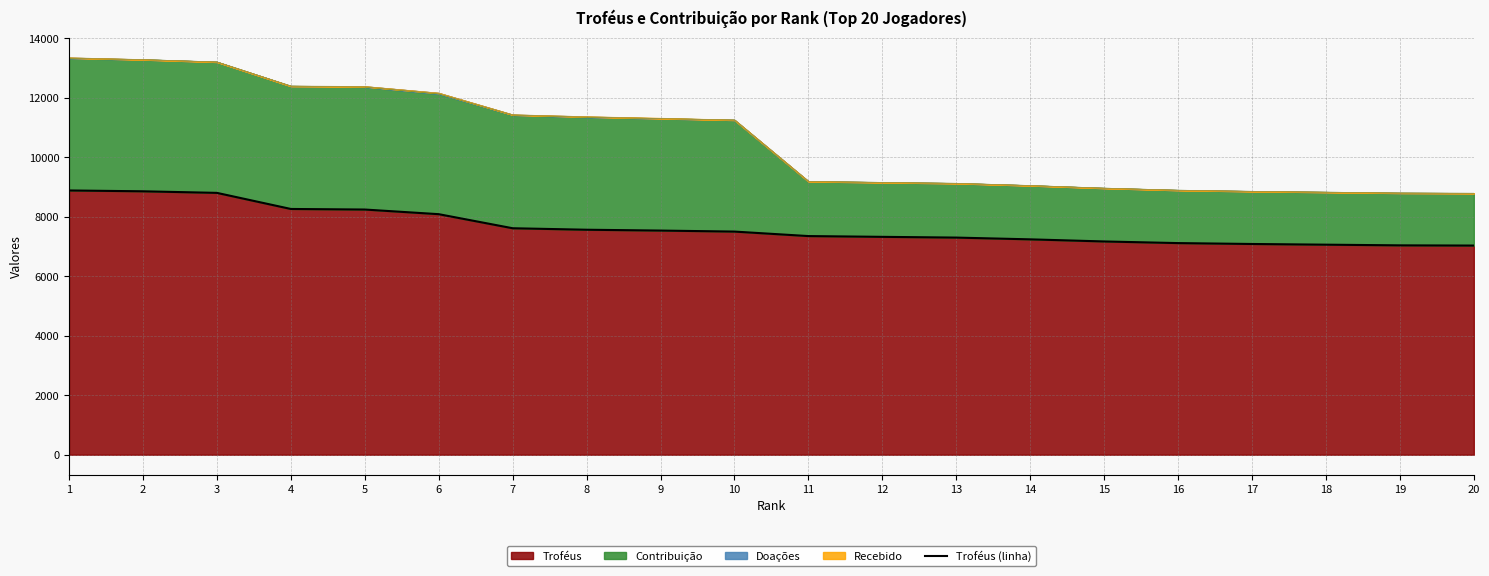

The value at 20 is 3167. True or false?

False